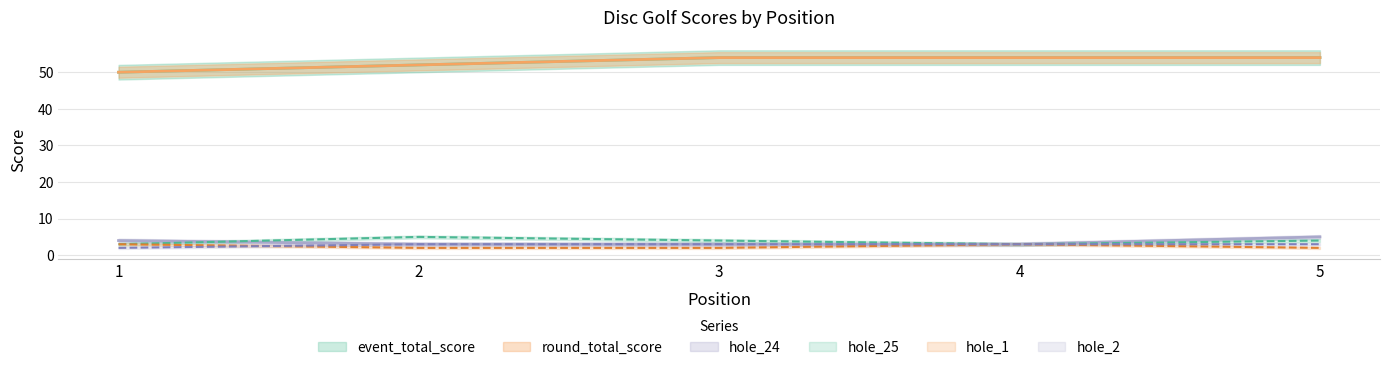

Reading right to left, list all the values displayed in this chart.

event_total_score: 5=54	4=54	3=54	2=52	1=50
round_total_score: 5=54	4=54	3=54	2=52	1=50
hole_24: 5=5	4=3	3=3	2=3	1=4
hole_25: 5=4	4=3	3=4	2=5	1=3
hole_1: 5=2	4=3	3=2	2=2	1=3
hole_2: 5=3	4=3	3=3	2=3	1=2